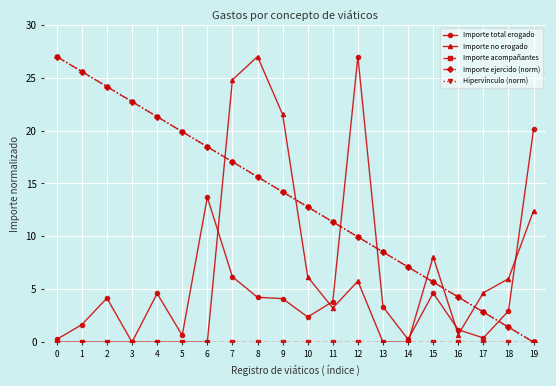

At which category does Importe no erogado reach its first local peak?

8